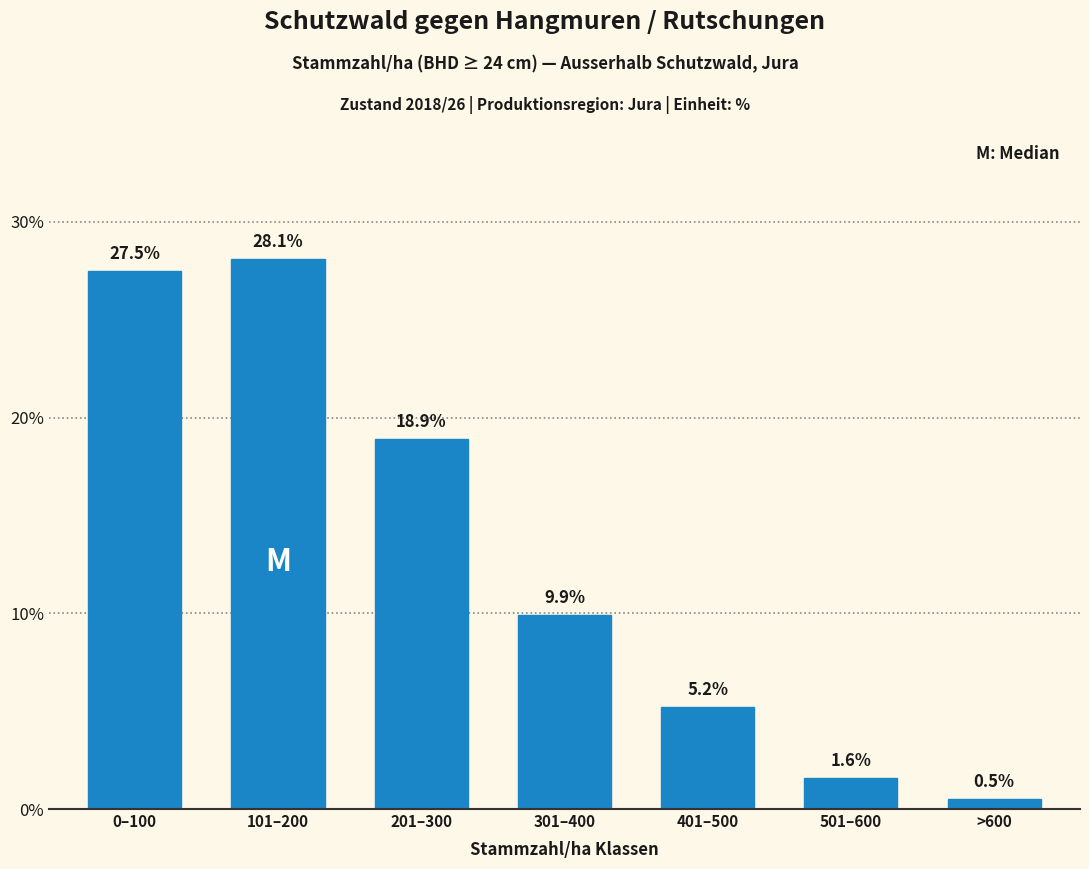

Reading left to right, what are all the values shown in this chart?

0–100=27.5	101–200=28.1	201–300=18.9	301–400=9.9	401–500=5.2	501–600=1.6	>600=0.5